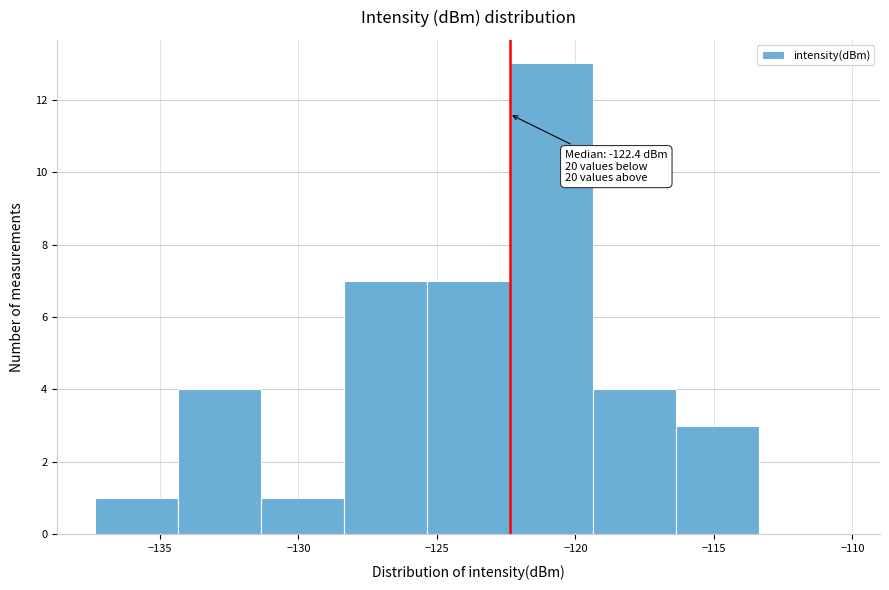

Over which range of the x-axis is the bar tallest?

-122.5 to -119.5